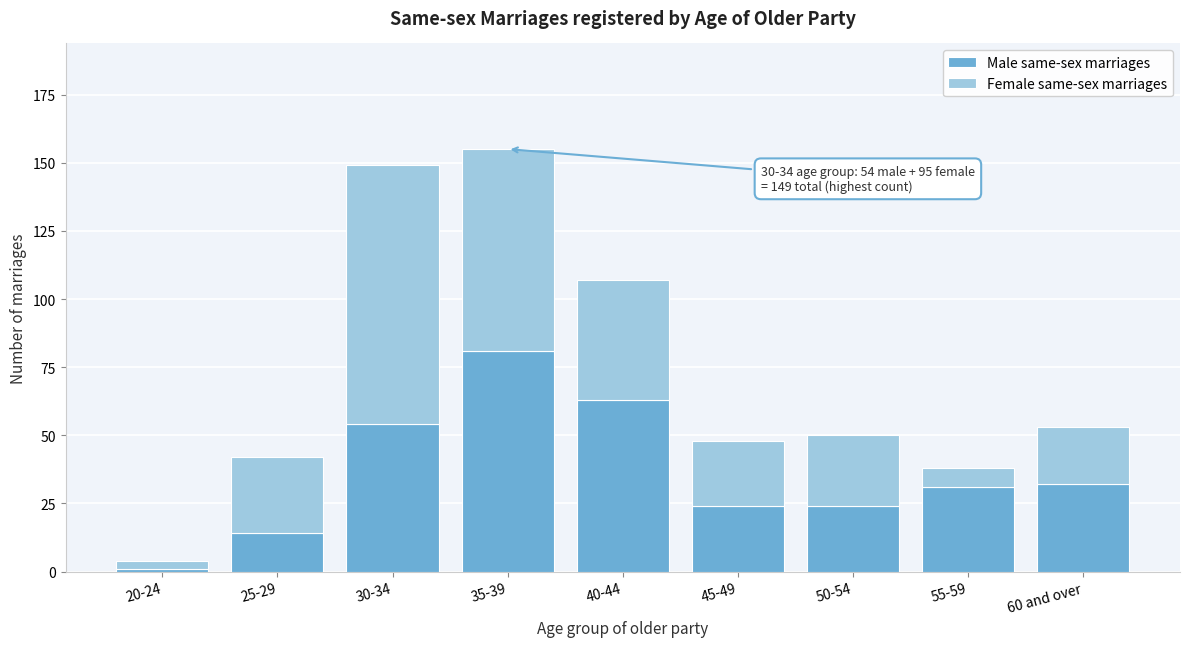

Reading left to right, transcribe the values for Male same-sex marriages.

1	14	54	81	63	24	24	31	32